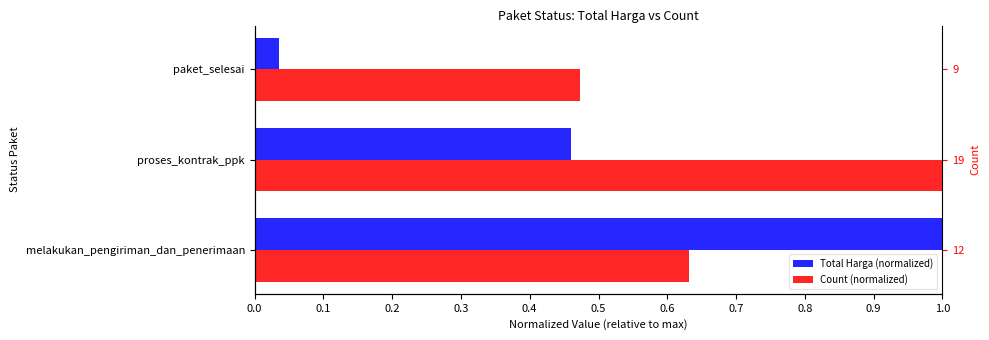

What is the approximate value of Count (normalized) at paket_selesai?

0.5